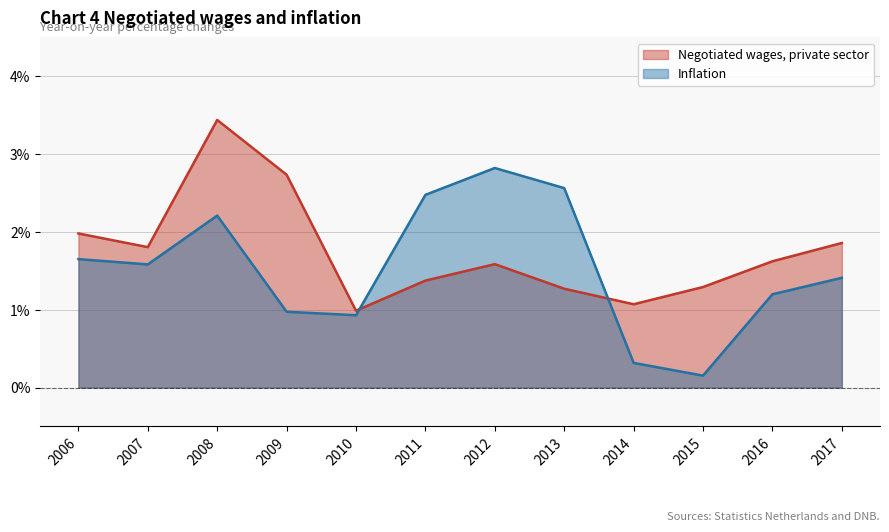

What is the sum of the Negotiated wages, private sector values at 2010 and 2011?

2.4